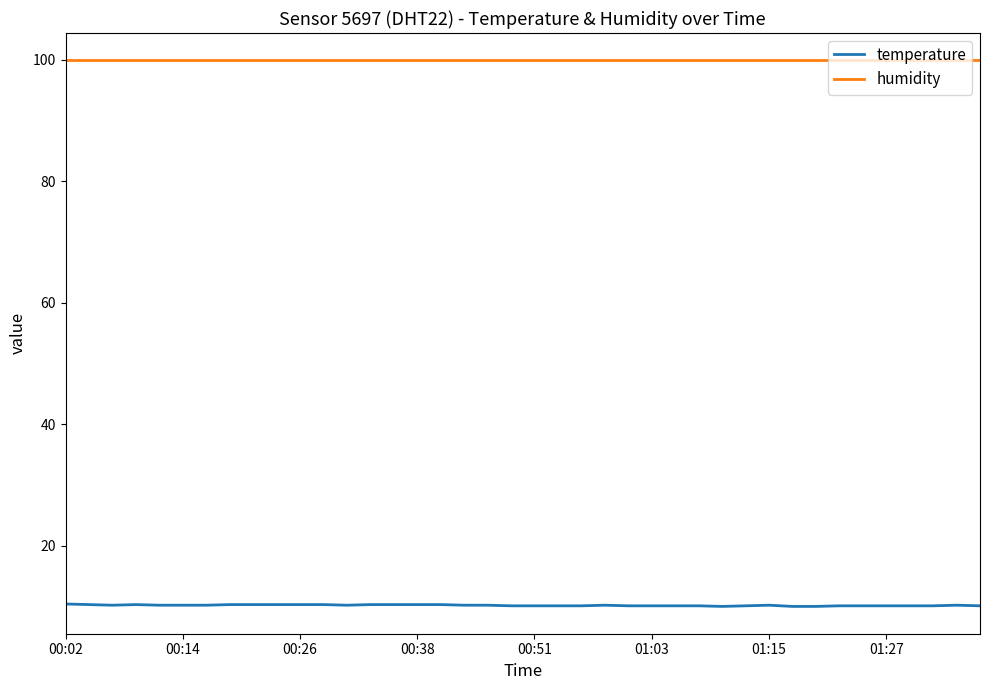

Which series has the widest spread of values?

temperature